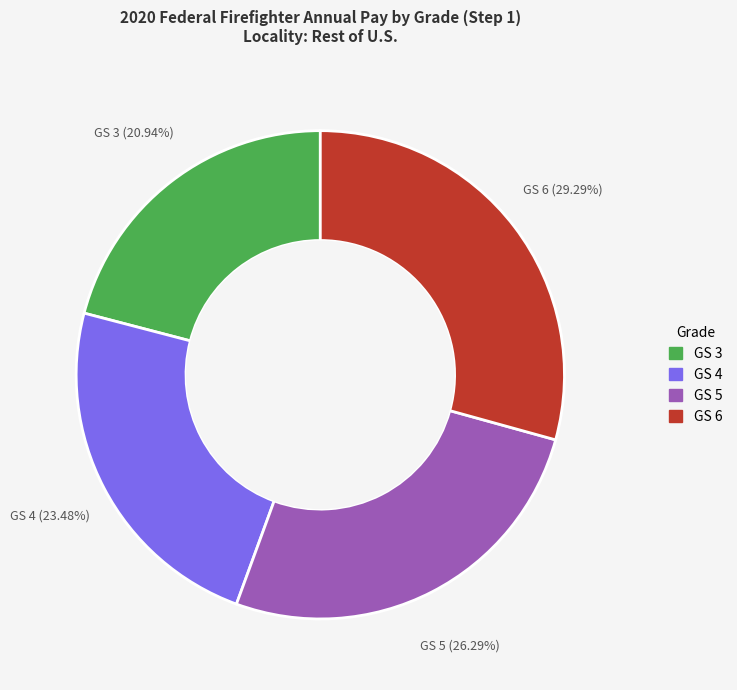

Is there any slice that represents more than half of the pie?

No